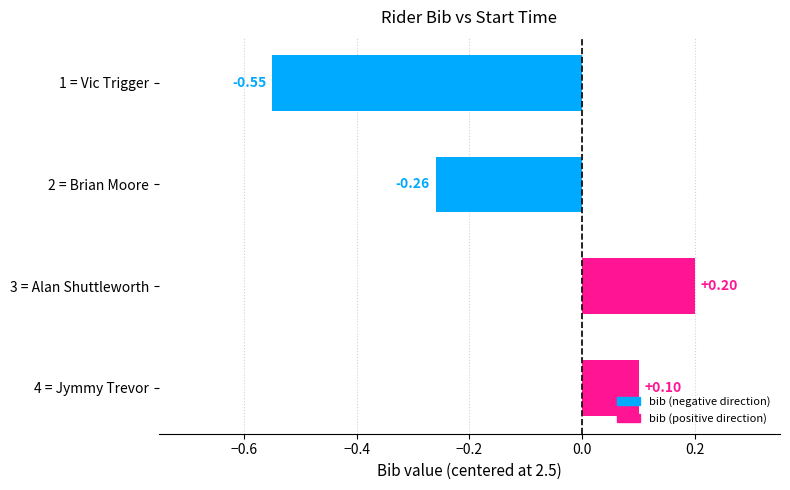

What is the difference between the second highest and second lowest values?

0.4